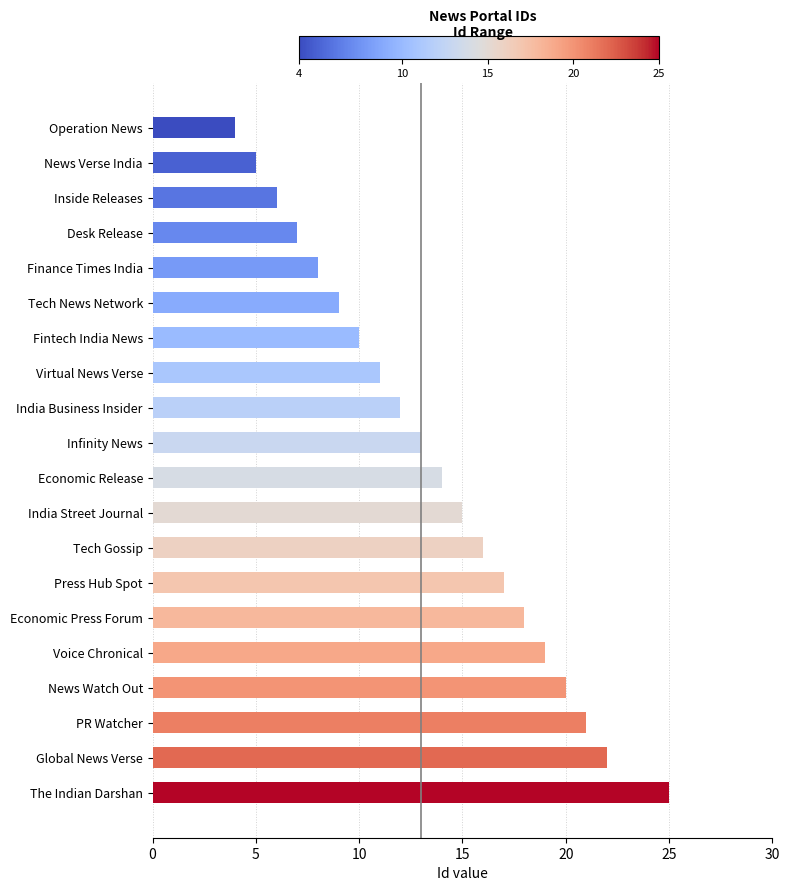

Reading top to bottom, extract all data points from this chart.

Operation News=4	News Verse India=5	Inside Releases=6	Desk Release=7	Finance Times India=8	Tech News Network=9	Fintech India News=10	Virtual News Verse=11	India Business Insider=12	Infinity News=13	Economic Release=14	India Street Journal=15	Tech Gossip=16	Press Hub Spot=17	Economic Press Forum=18	Voice Chronical=19	News Watch Out=20	PR Watcher=21	Global News Verse=22	The Indian Darshan=25